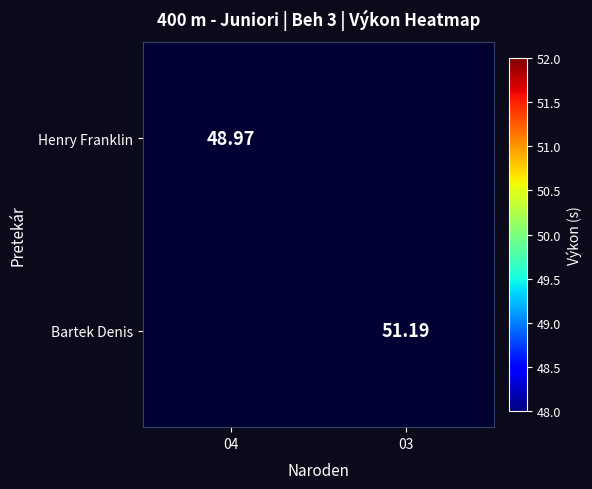

At which label does Henry Franklin reach its peak?

04